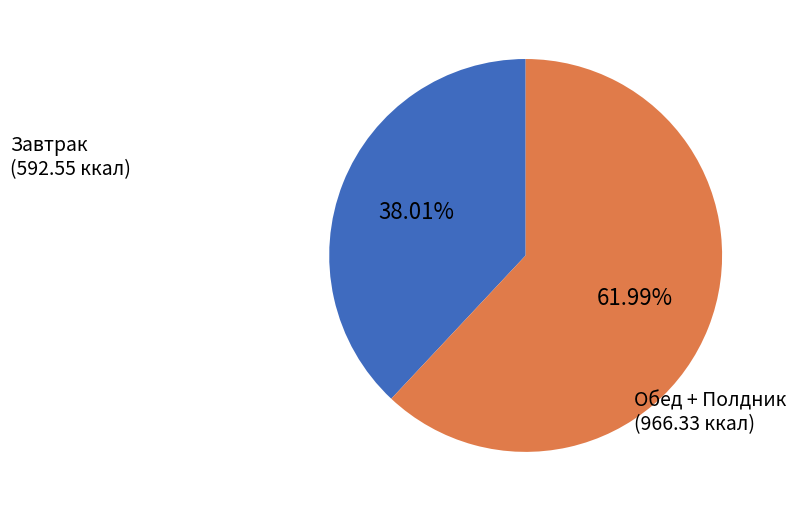

Is there any slice that represents more than half of the pie?

Yes